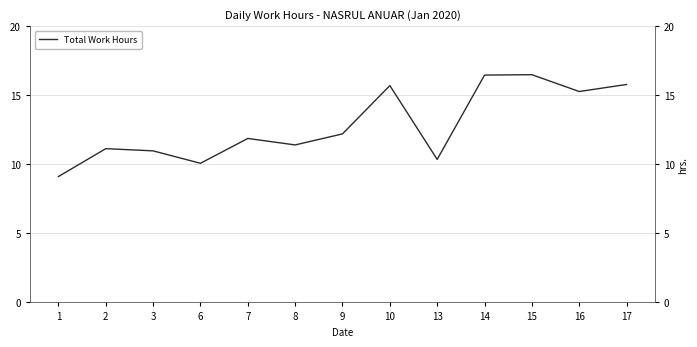

At which category does the chart reach its peak across all series?

15